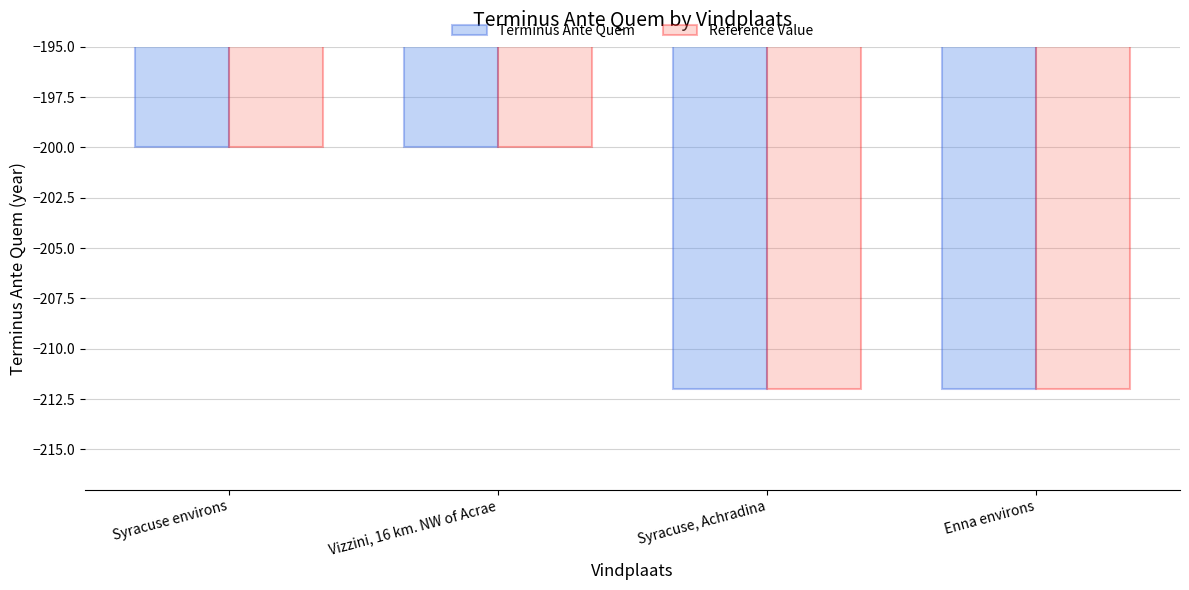

What is the difference between the second highest and second lowest values in the Terminus Ante Quem series?

12